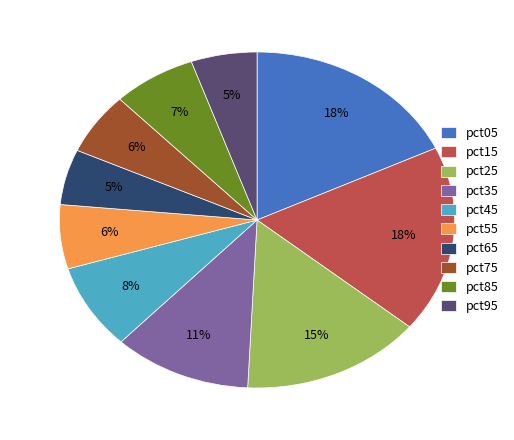

Between pct05 and pct75, which is larger?

pct05